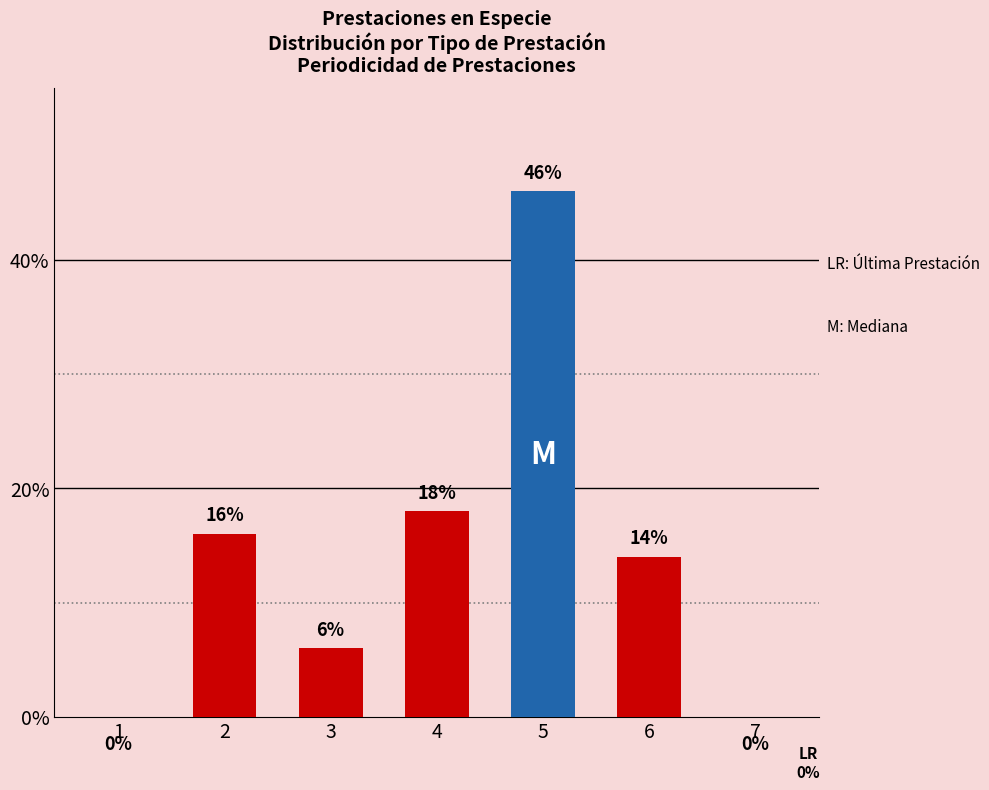

How many categories are shown in the chart?

7